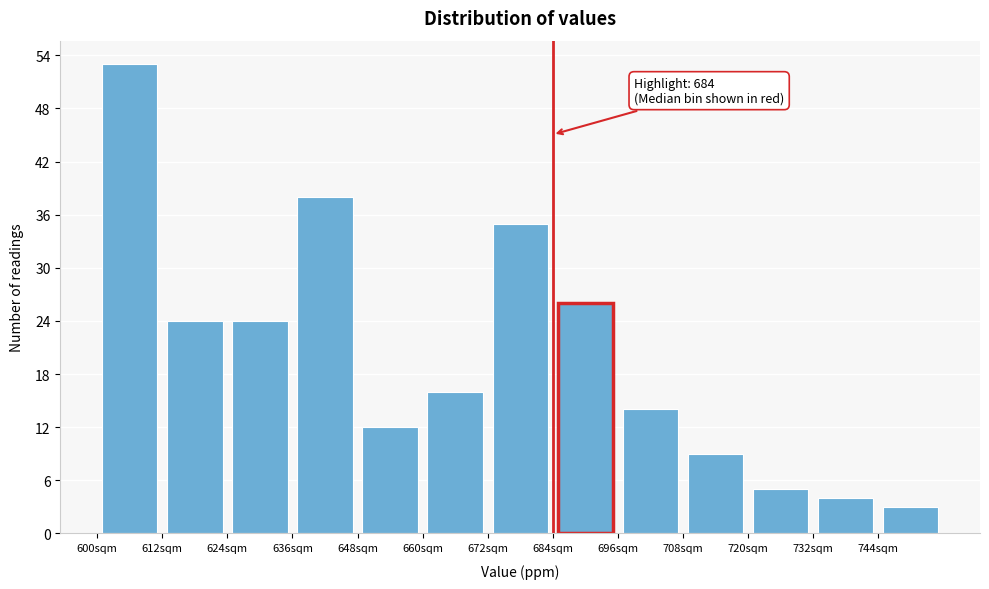

Which range on the x-axis has the tallest bar?

600 to 612